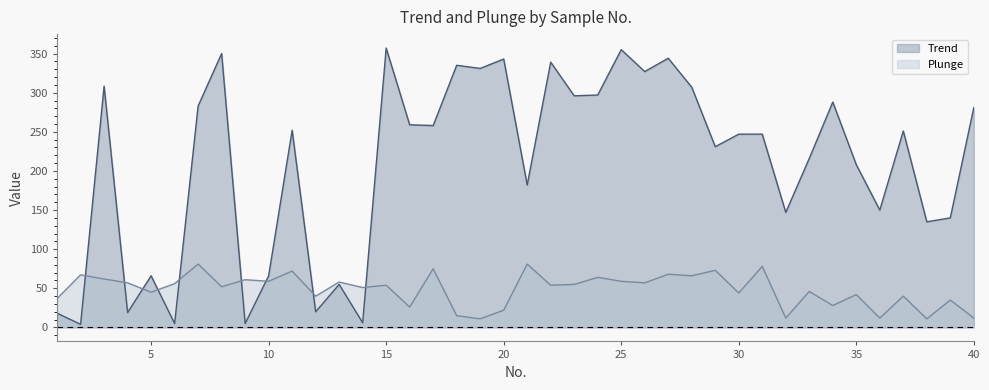

In Trend, how many points are lower than both neighbors (excluding endpoints)?

15